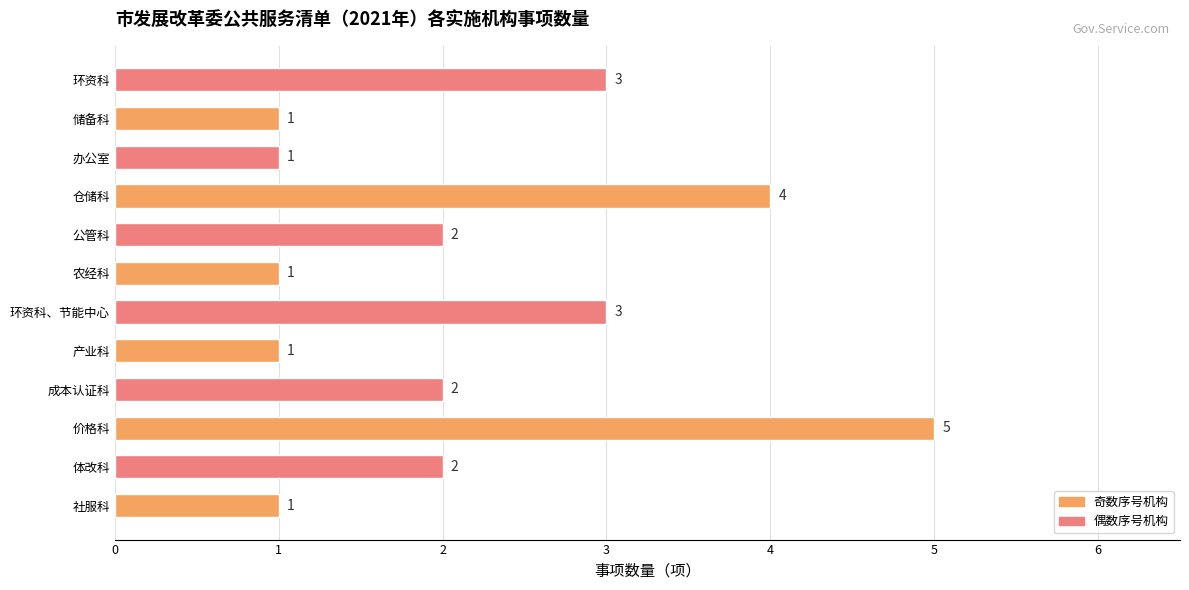

Approximately how many times larger is the value at 办公室 compared to 社服科?

1.0